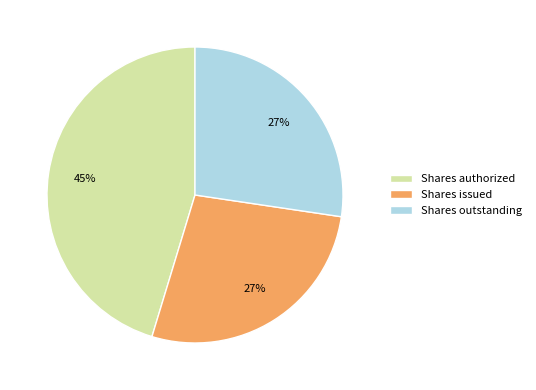

How many slices are in this pie chart?

3